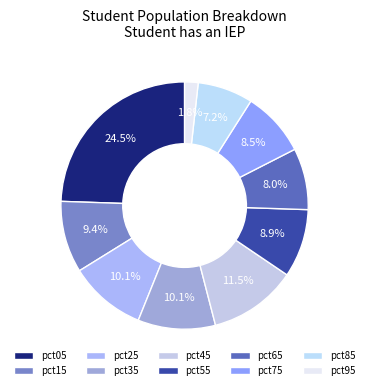

Does any single category account for the majority?

No